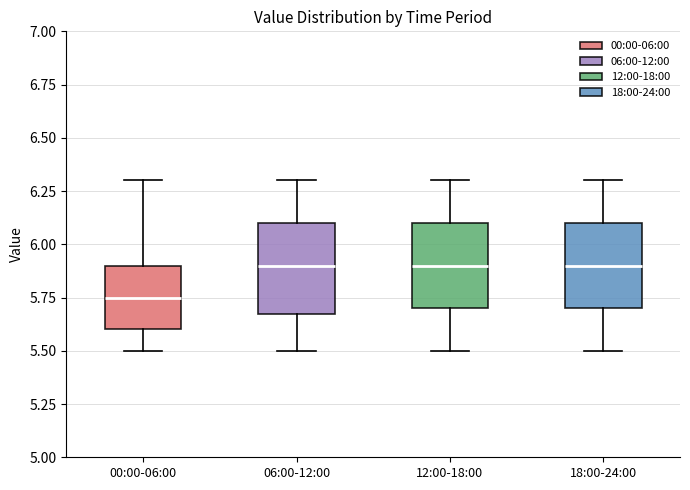

Where does the median line of the box for 18:00-24:00 sit on the y-axis? The values are not printed on the chart, so give them approximately, as read against the axis.

5.90